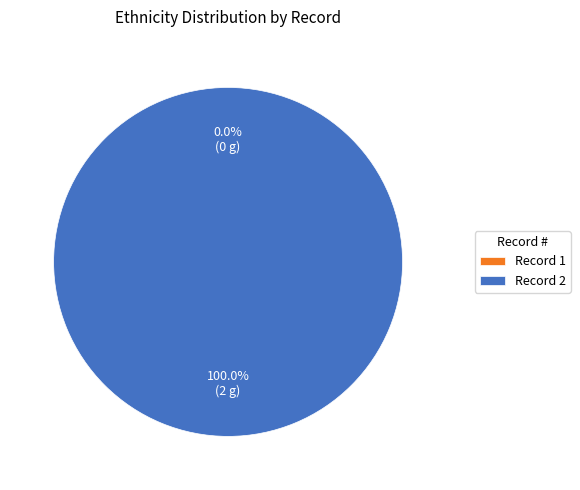

How many slices are in this pie chart?

2